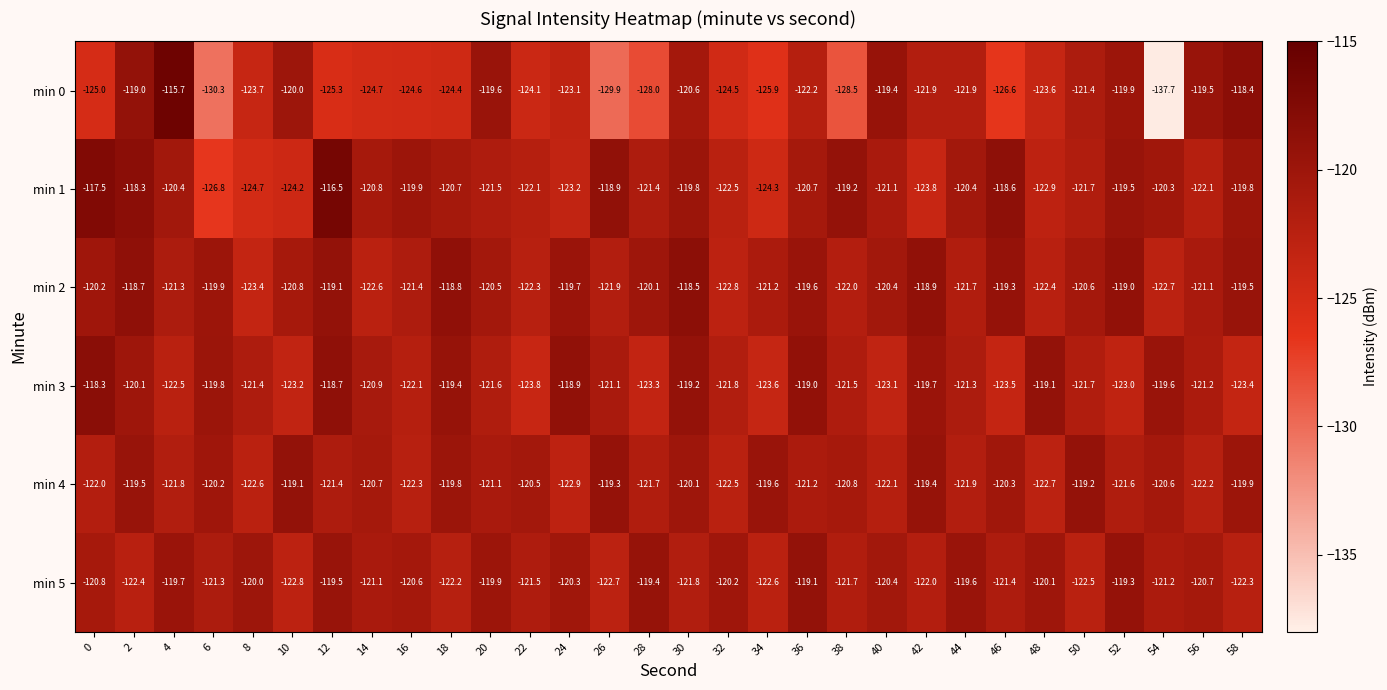

Which category has the lowest value in the min 4 series?

24